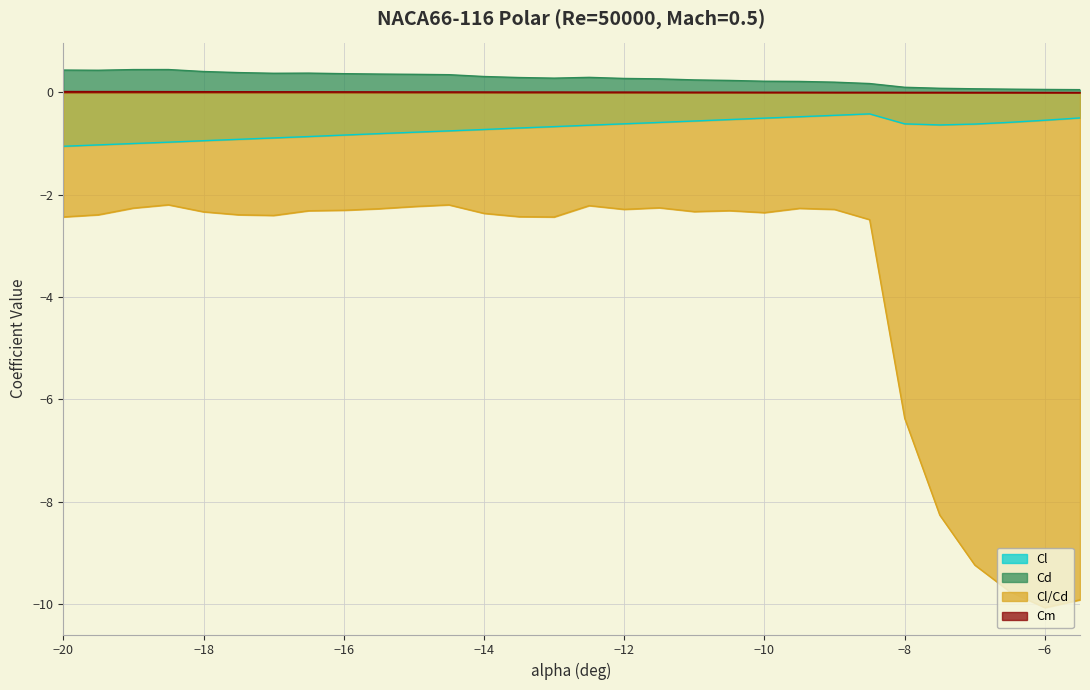

Where is the first local minimum for Cl?

-7.5